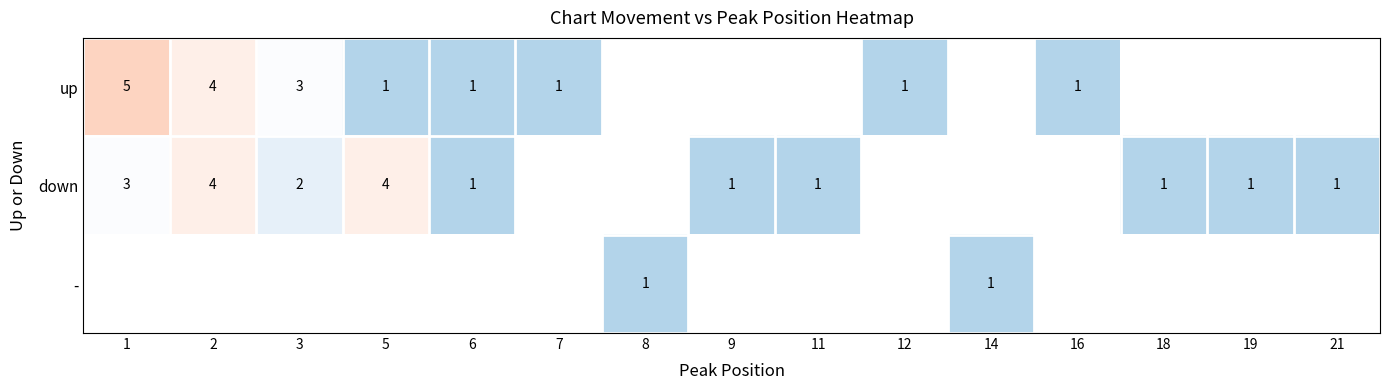

The value of down at 21 is 1. True or false?

True